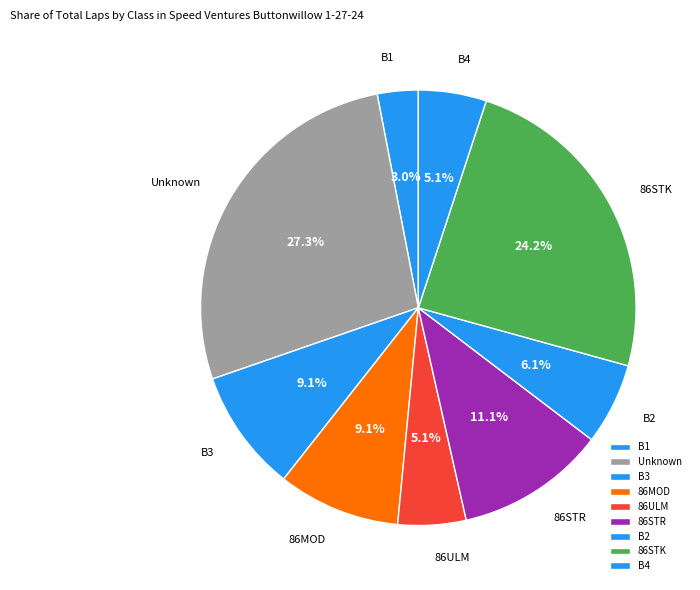

How many slices are in this pie chart?

9